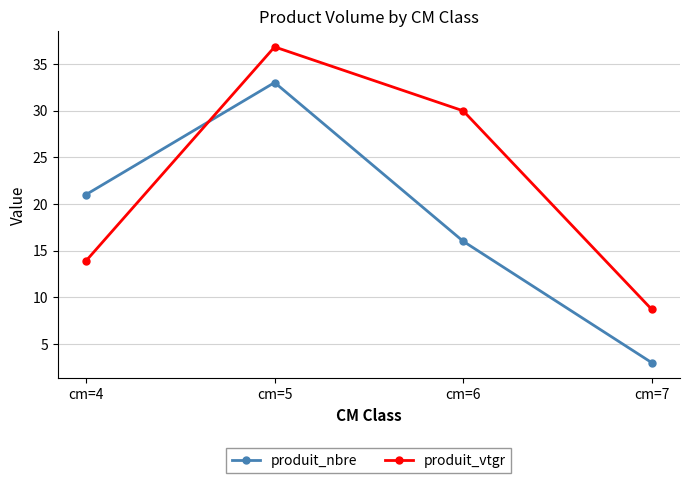

Is the value of produit_nbre at cm=4 greater than the value of produit_vtgr at cm=4?

Yes